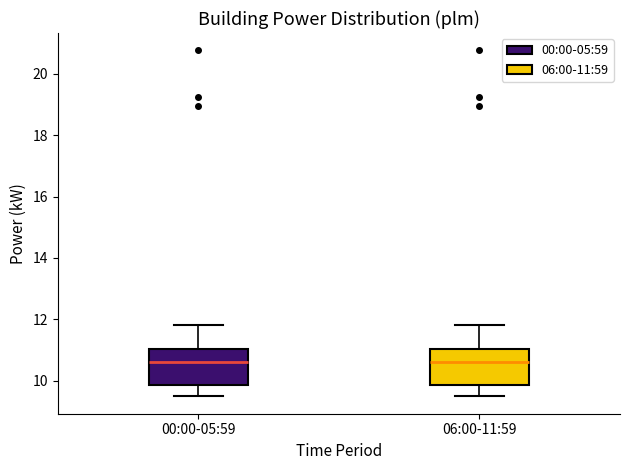

Where is the lower edge of the box for 00:00-05:59 on the y-axis? The values are not printed on the chart, so give them approximately, as read against the axis.

9.8